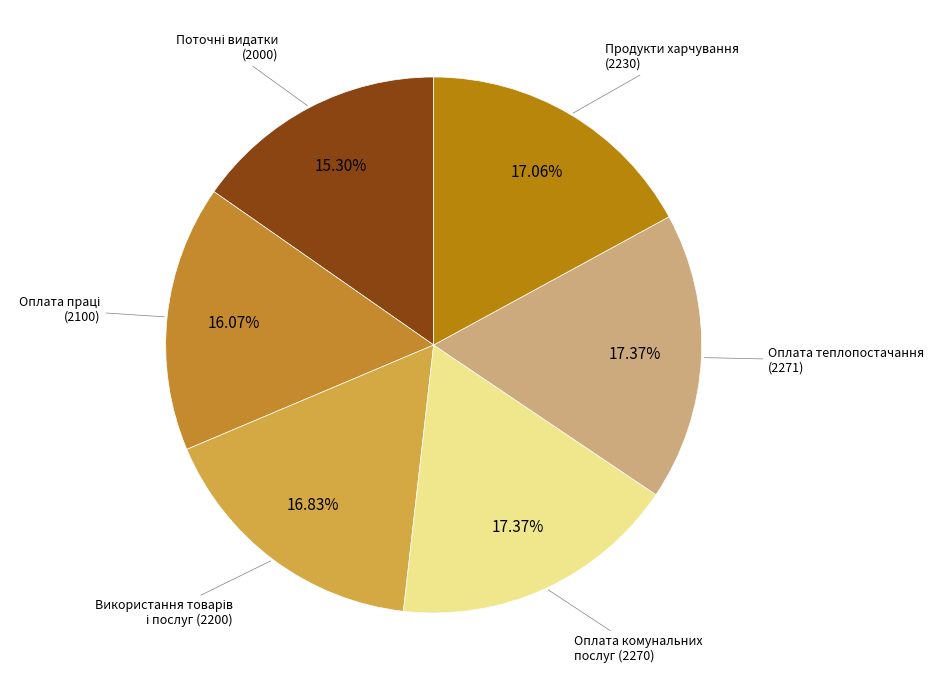

Count the number of slices in the pie.

6